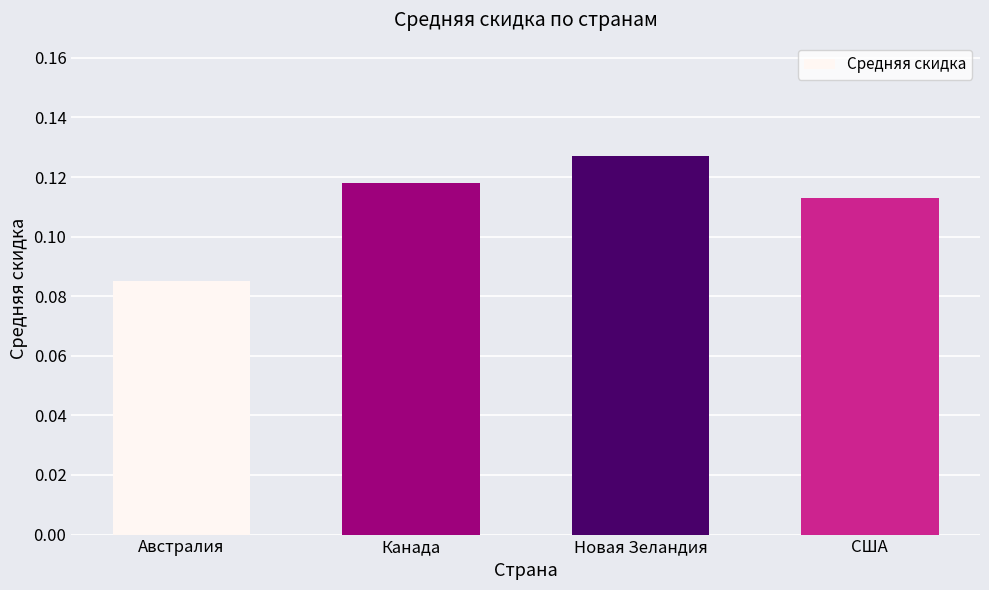

True or false: the data shows 0.0 at Канада.

False